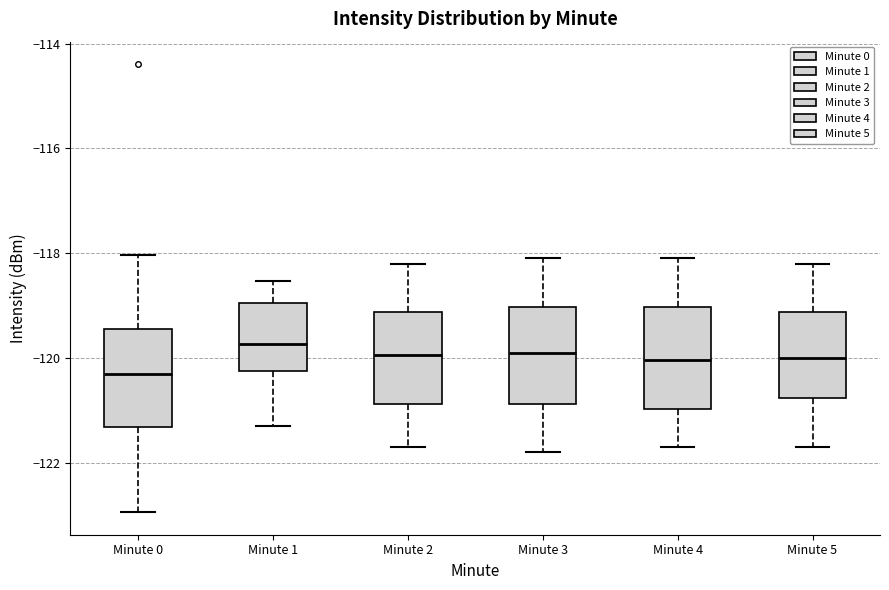

Which box has the lowest median line?

Minute 0